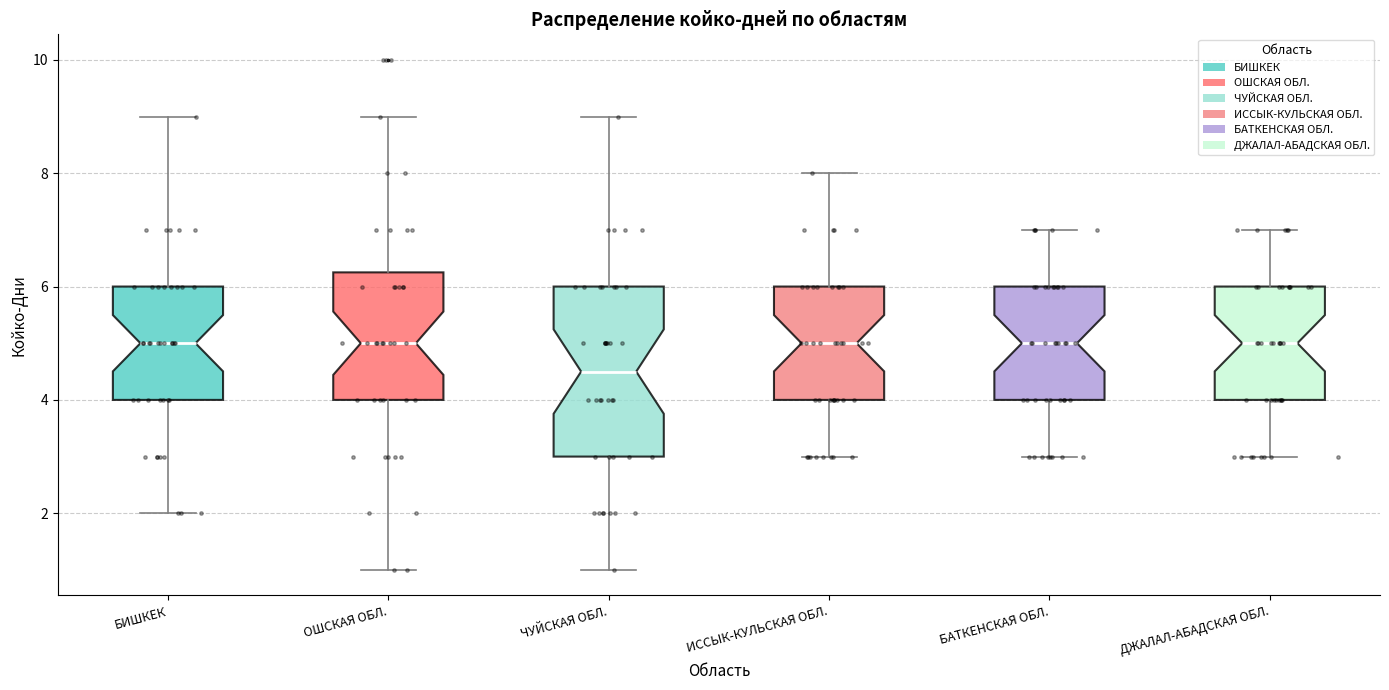

Reading left to right, read every box against the y-axis: the position of its median line, the range the box covers, and the ends of its whiskers. The values are not printed on the chart, so give them approximately, as read against the axis.

БИШКЕК: median 5.0, box 4.0 to 6.0, whiskers 2.0 to 9.0
ОШСКАЯ ОБЛ.: median 5.0, box 4.0 to 6.2, whiskers 1.0 to 9.0
ЧУЙСКАЯ ОБЛ.: median 4.6, box 3.0 to 6.0, whiskers 1.0 to 9.0
ИССЫК-КУЛЬСКАЯ ОБЛ.: median 5.0, box 4.0 to 6.0, whiskers 3.0 to 8.0
БАТКЕНСКАЯ ОБЛ.: median 5.0, box 4.0 to 6.0, whiskers 3.0 to 7.0
ДЖАЛАЛ-АБАДСКАЯ ОБЛ.: median 5.0, box 4.0 to 6.0, whiskers 3.0 to 7.0